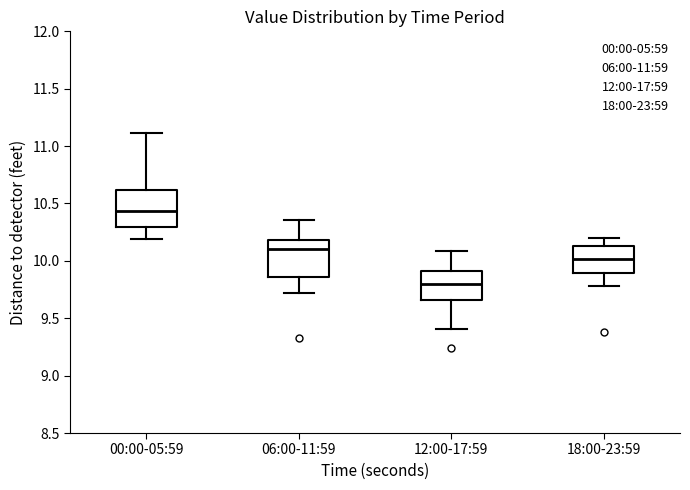

Which box's median line is the highest?

00:00-05:59